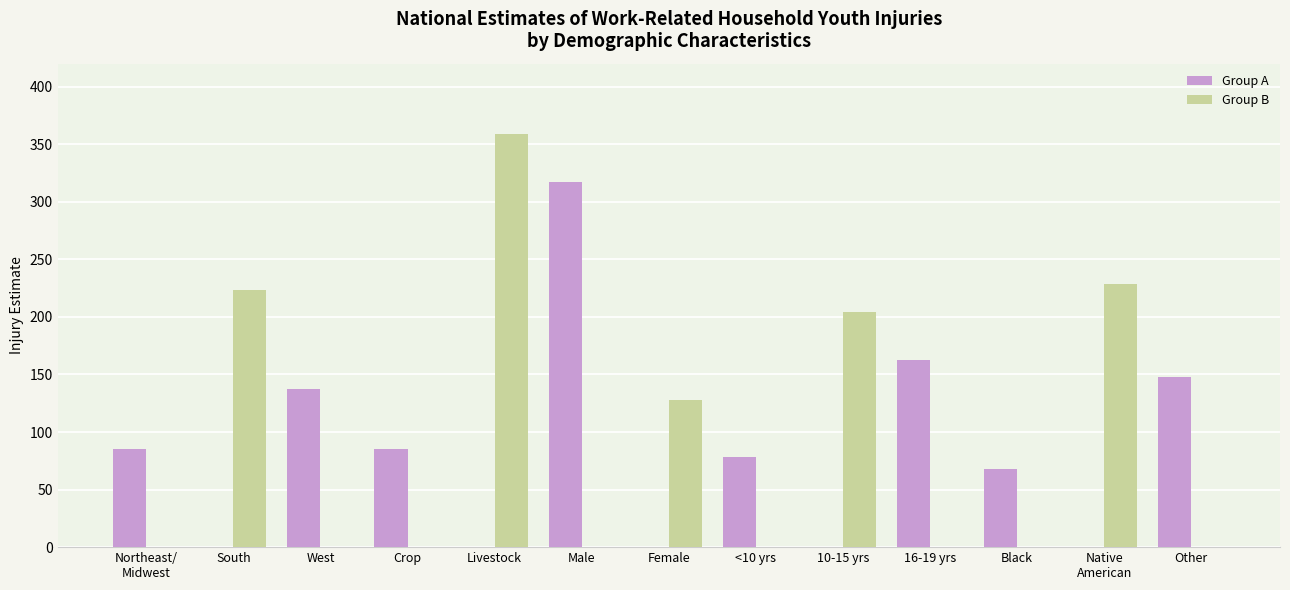

At which category is the sum across all series the highest?

Livestock